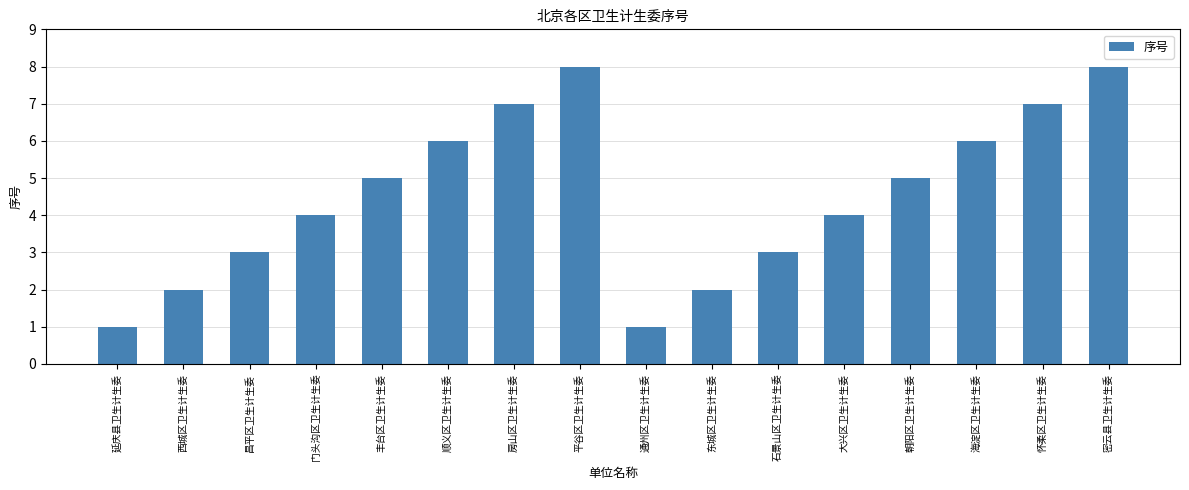

What is the maximum value shown in the chart?

8